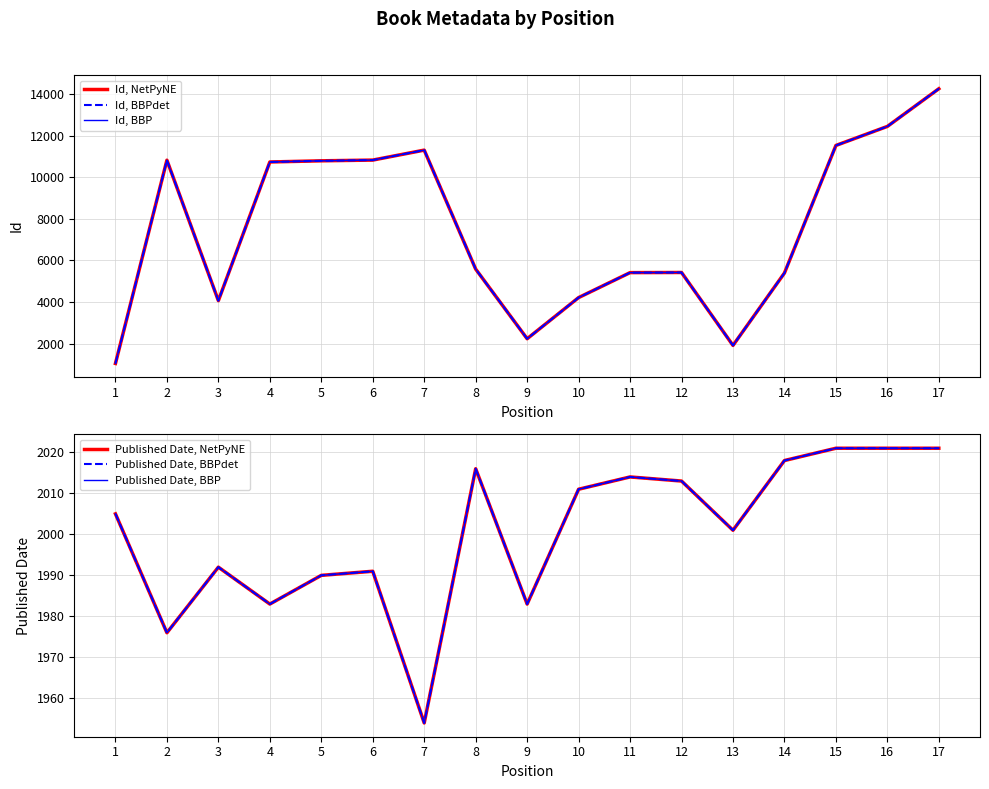

True or false: Id, BBPdet and Id, BBP cross at least once.

False